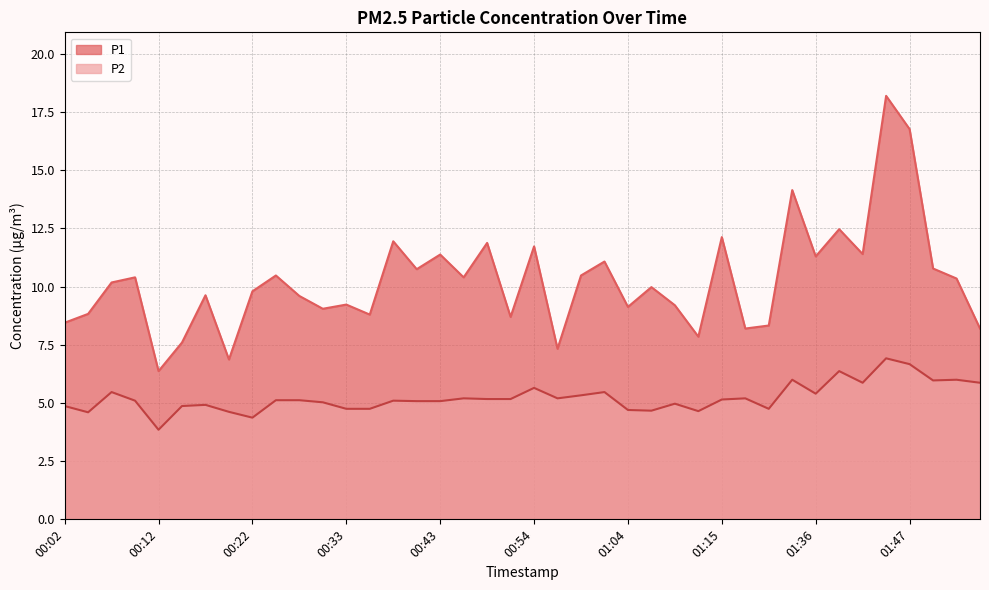

Reading right to left, list all the values displayed in this chart.

P1: 01:55=8.2	01:52=10.3	01:50=10.8	01:47=16.8	01:44=18.2	01:41=11.4	01:39=12.5	01:36=11.3	01:33=14.2	01:24=8.3	01:18=8.2	01:15=12.1	01:12=7.8	01:09=9.2	01:07=10.0	01:04=9.1	01:02=11.1	00:59=10.5	00:57=7.3	00:54=11.7	00:51=8.7	00:49=11.9	00:46=10.4	00:43=11.4	00:41=10.8	00:38=11.9	00:35=8.8	00:33=9.2	00:30=9.1	00:28=9.6	00:25=10.5	00:22=9.8	00:20=6.9	00:17=9.6	00:15=7.6	00:12=6.4	00:10=10.4	00:07=10.2	00:04=8.8	00:02=8.4
P2: 01:55=5.9	01:52=6.0	01:50=6.0	01:47=6.7	01:44=6.9	01:41=5.9	01:39=6.4	01:36=5.4	01:33=6.0	01:24=4.8	01:18=5.2	01:15=5.2	01:12=4.7	01:09=5.0	01:07=4.7	01:04=4.7	01:02=5.5	00:59=5.3	00:57=5.2	00:54=5.7	00:51=5.2	00:49=5.2	00:46=5.2	00:43=5.1	00:41=5.1	00:38=5.1	00:35=4.8	00:33=4.8	00:30=5.0	00:28=5.1	00:25=5.1	00:22=4.4	00:20=4.6	00:17=4.9	00:15=4.9	00:12=3.9	00:10=5.1	00:07=5.5	00:04=4.6	00:02=4.9